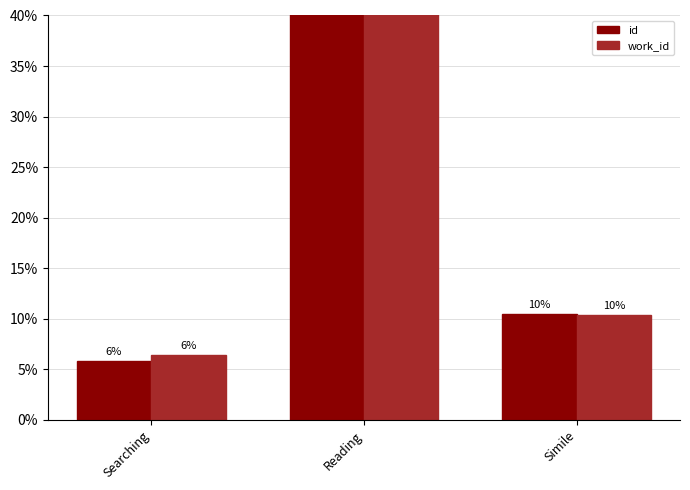

Does the chart contain any negative values?

No